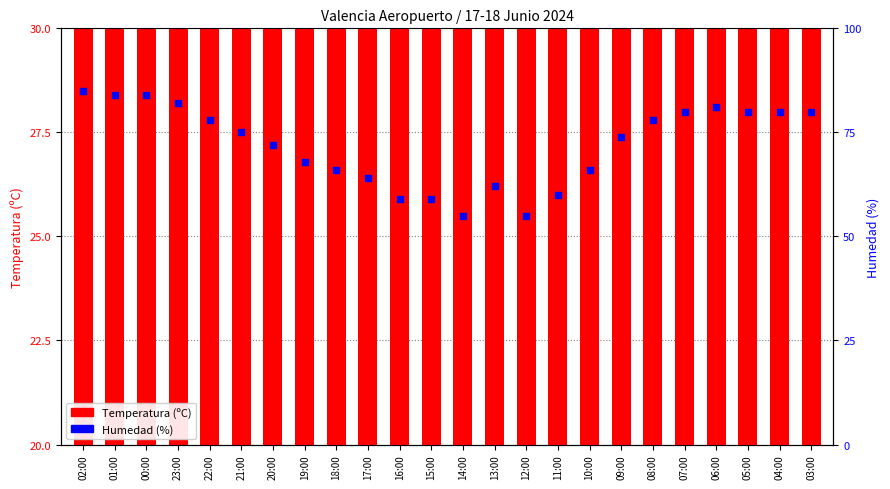

What are all the series names shown in the legend?

Temperatura (ºC), Humedad (%)